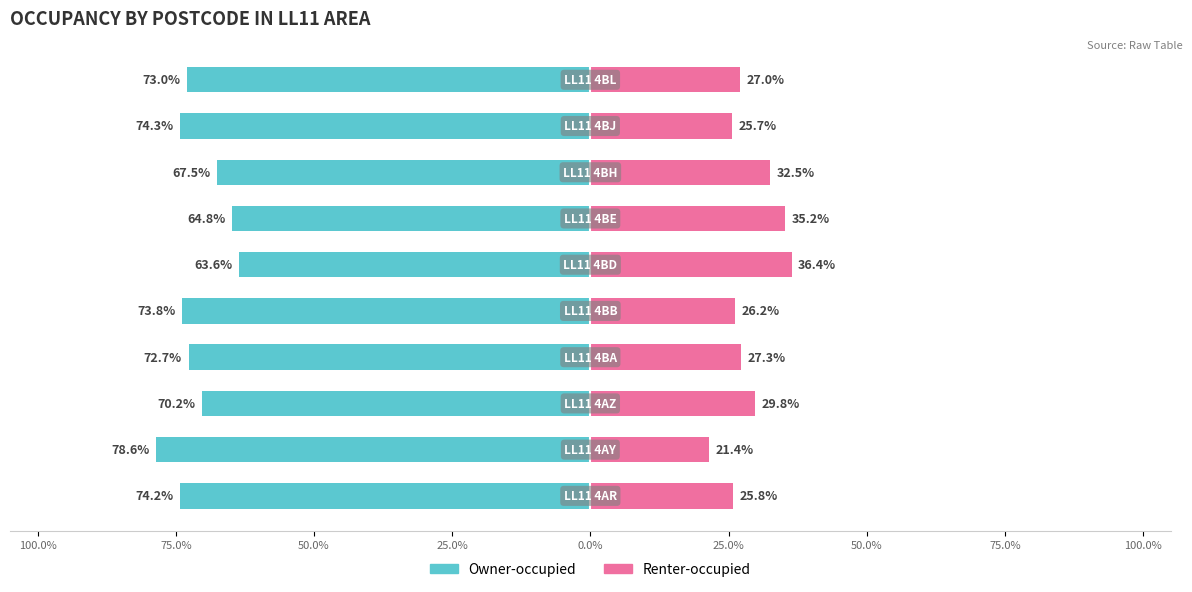

What is the difference between the highest and lowest values at 0.0%?

100.0